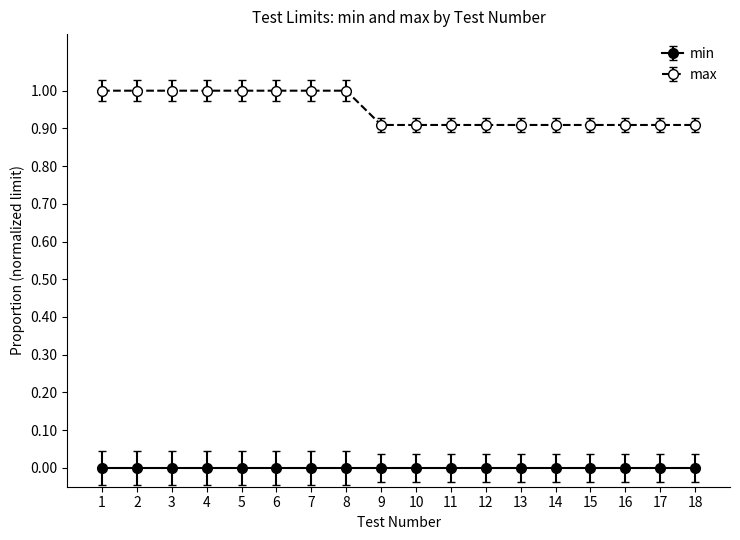

How many lines are shown in the chart?

2